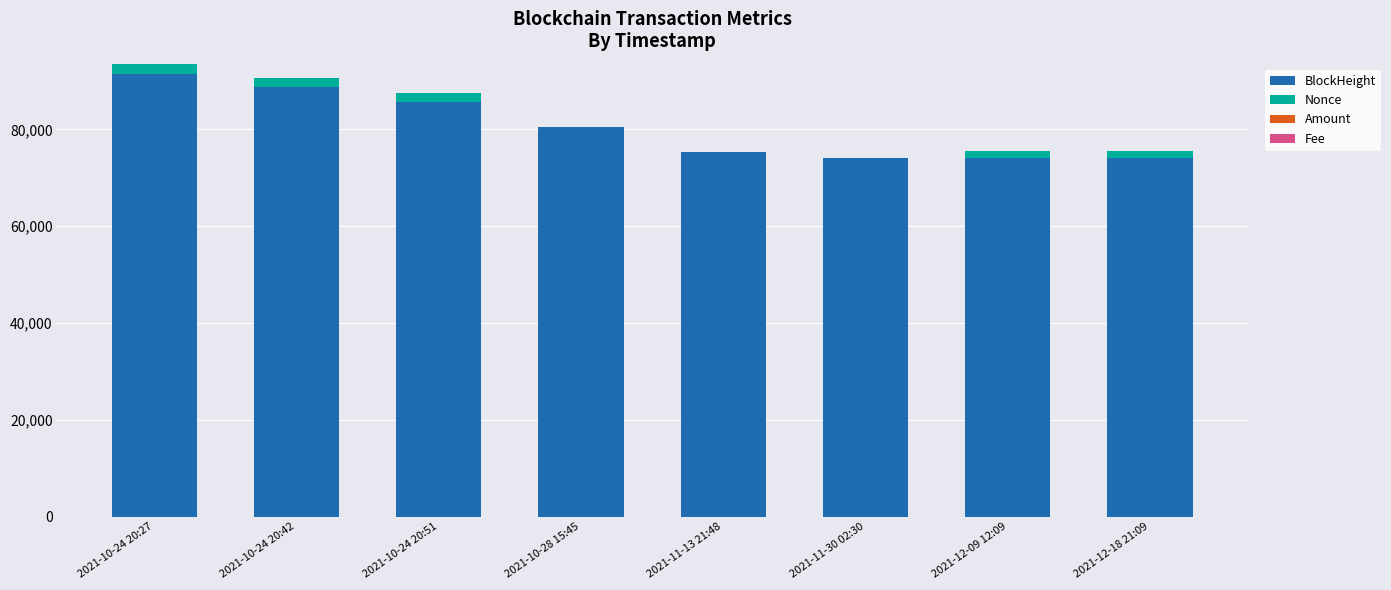

At which label does BlockHeight reach its peak?

2021-10-24 20:27